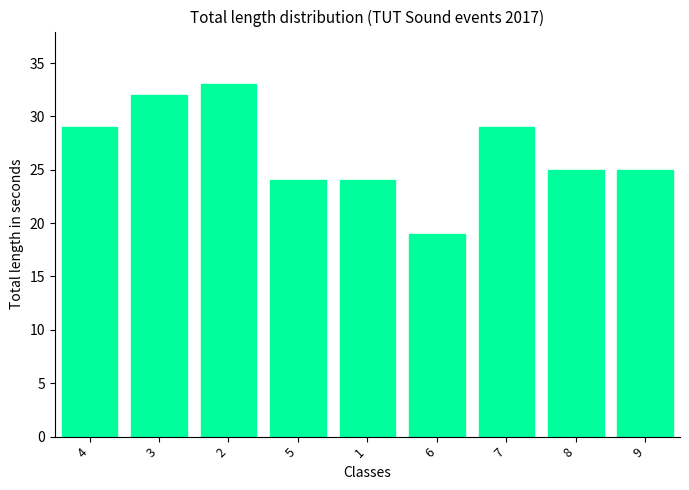

What is the approximate value at 7?

29